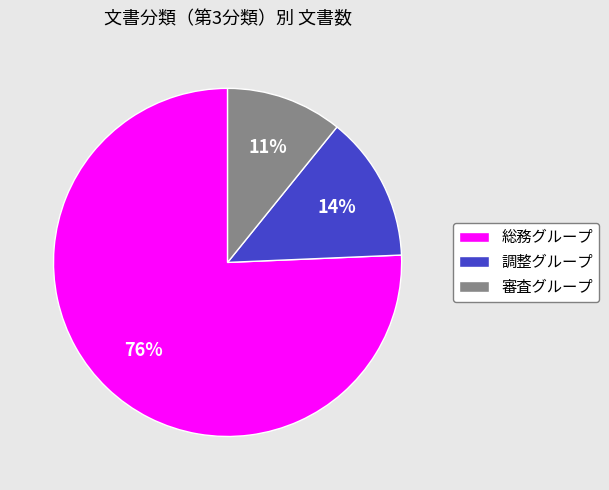

Do 調整グループ and 審査グループ together represent more than half of the pie?

No